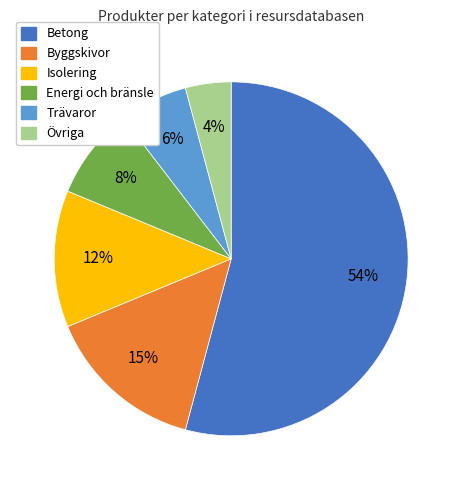

Which category has the smallest portion of the pie?

Övriga